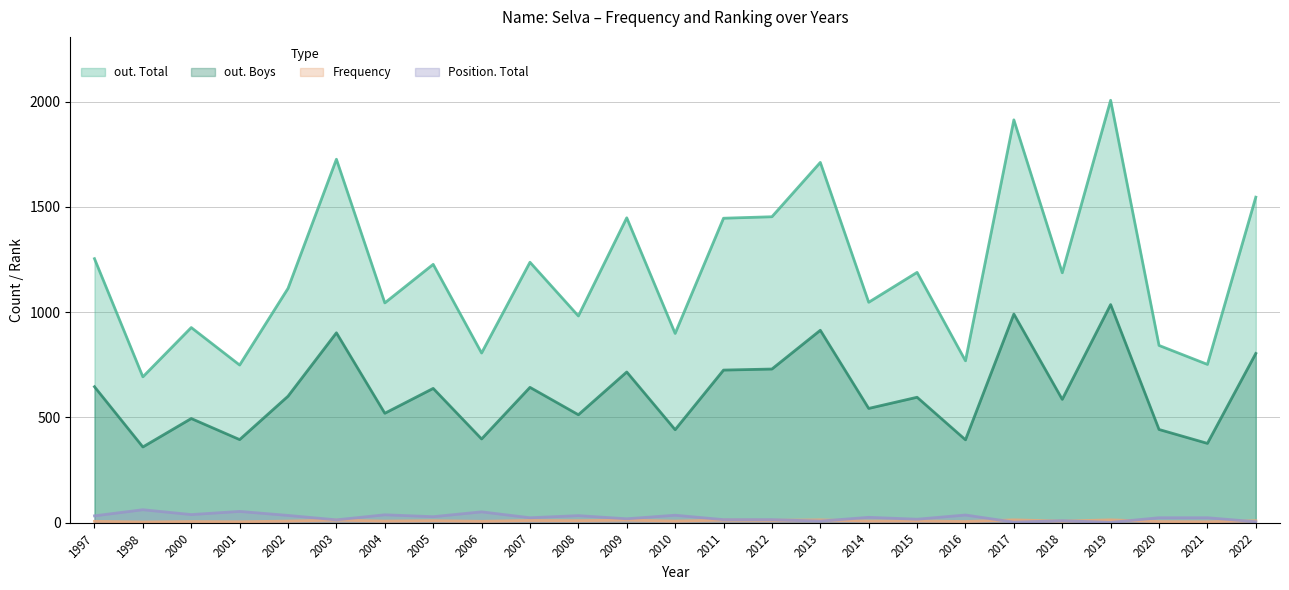

What is the difference between the maximum and second lowest values in the out. Boys series?

659